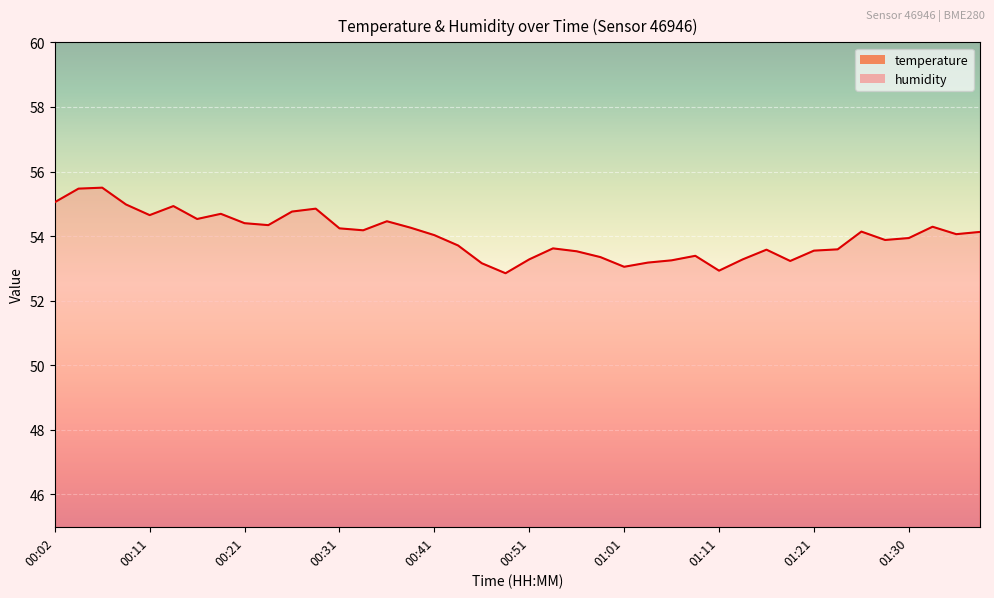

The value of humidity at 00:43 is 53.7. True or false?

True